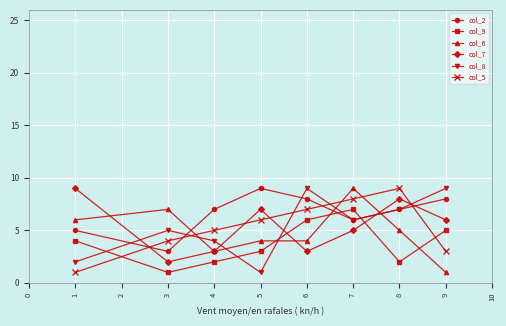

What is the highest value of the col_2 series?

9